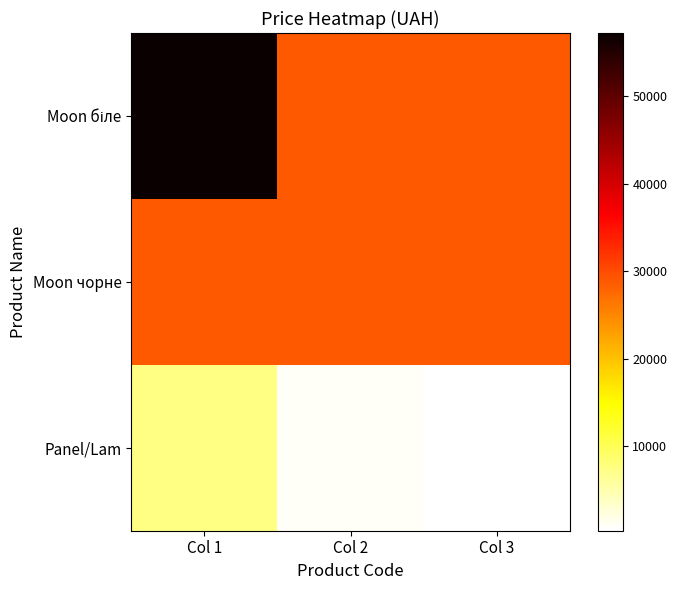

Count the number of data series in this chart.

3